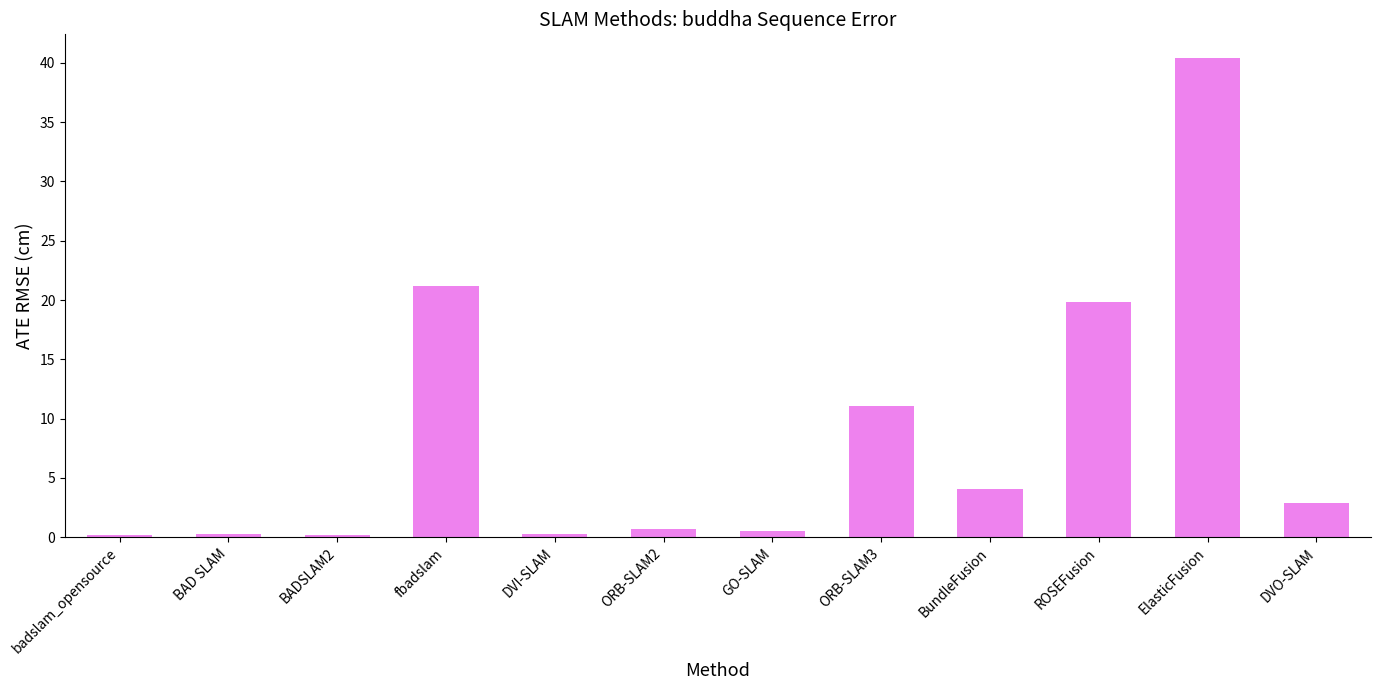

Does the chart contain any negative values?

No